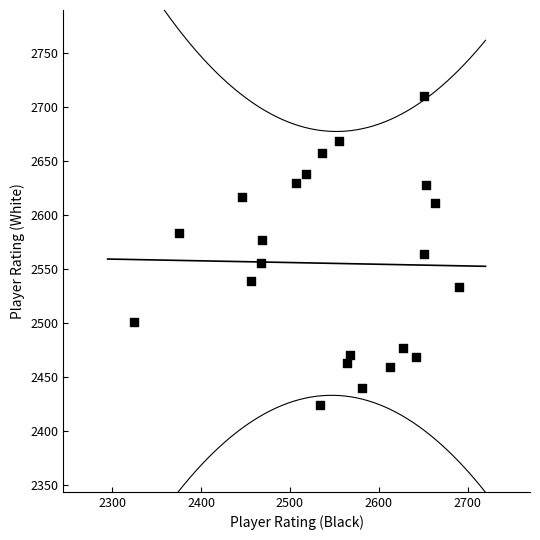

What is the range of X values (max minus min)?

365